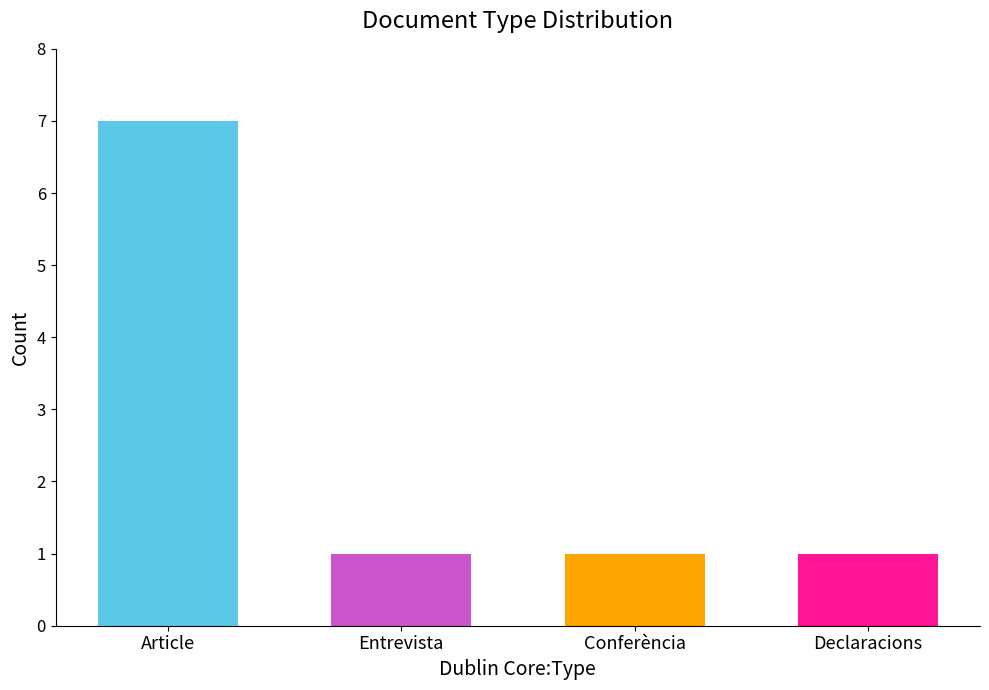

What is the label of the 4th bar from the left?

Declaracions